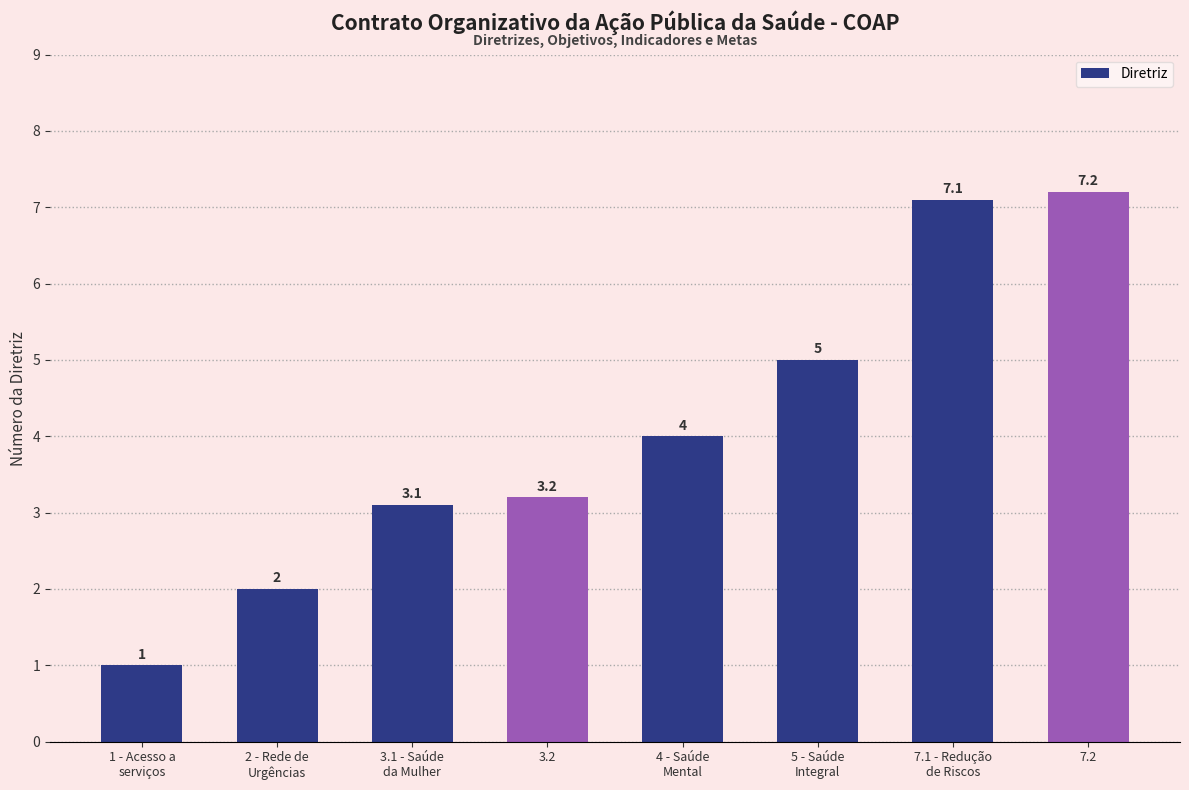

Rank the categories by value from highest to lowest.

7.2, 7.1 - Redução
de Riscos, 5 - Saúde
Integral, 4 - Saúde
Mental, 3.2, 3.1 - Saúde
da Mulher, 2 - Rede de
Urgências, 1 - Acesso a
serviços